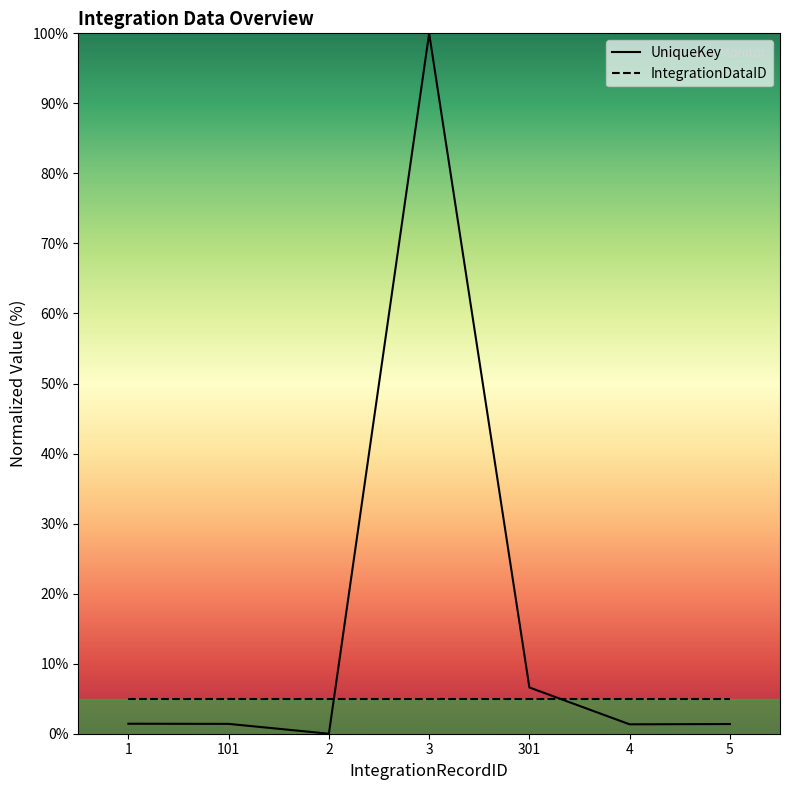

True or false: the data shows 1.9 at 1.

False